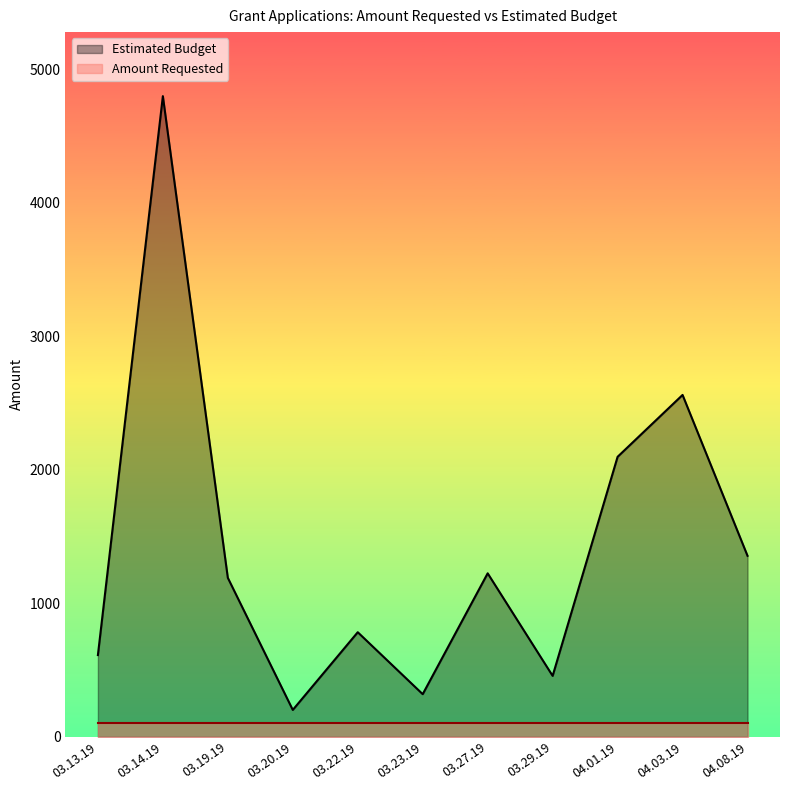

Is it true that the value at 03.13.19 is 1047.6?

False